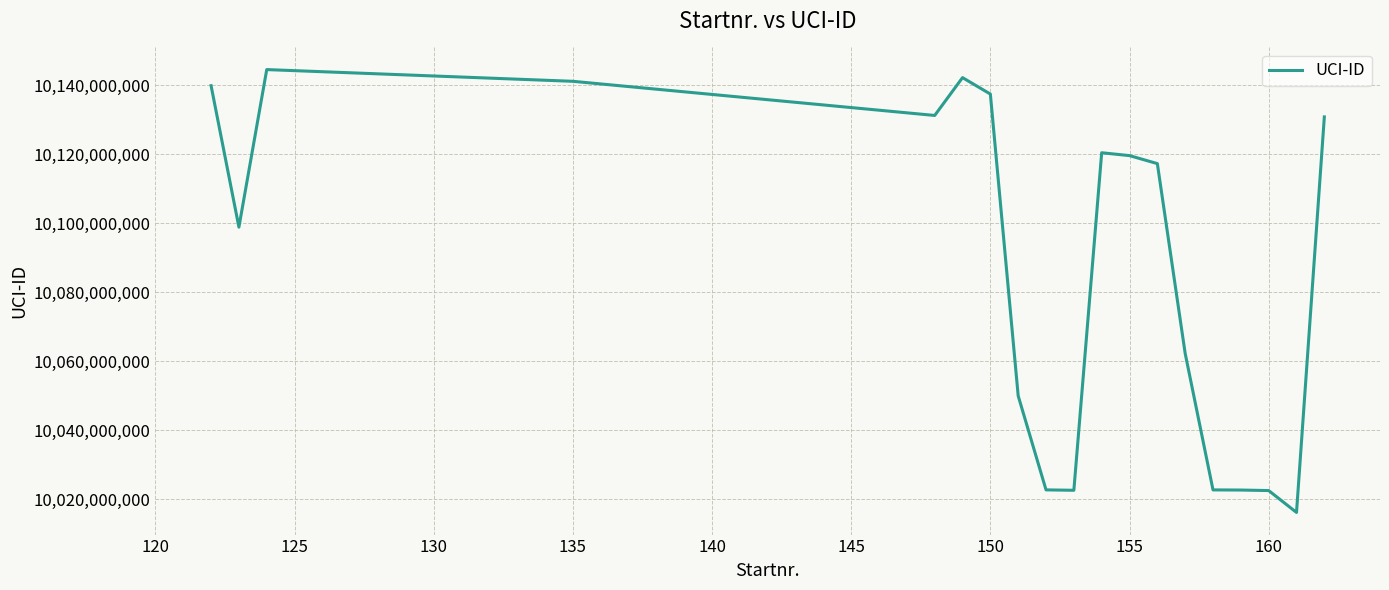

What is the minimum value shown in the chart?

10016087533